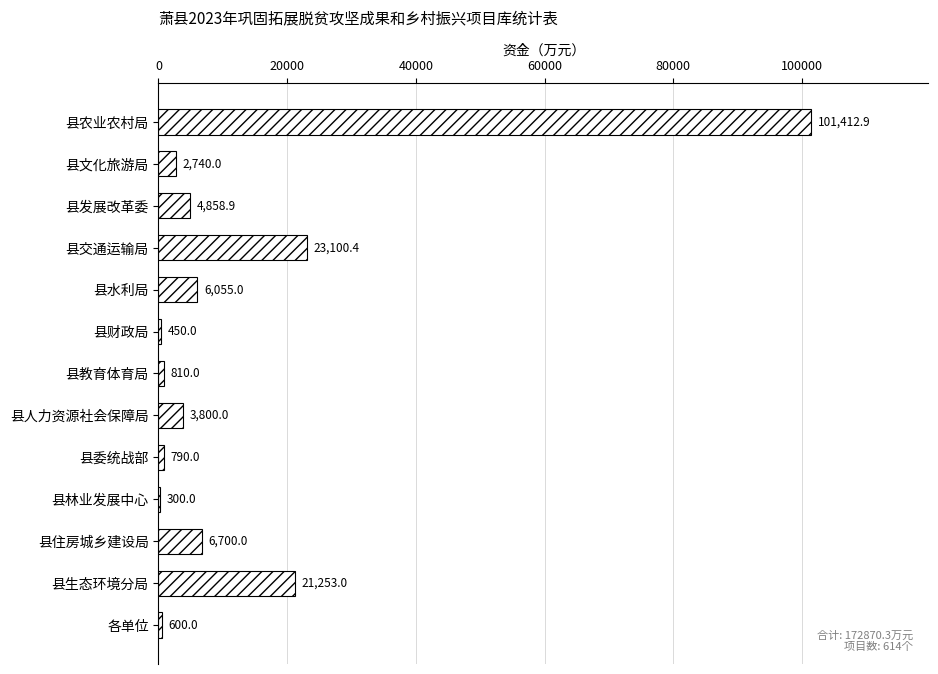

Which has a higher value, 县林业发展中心 or 县水利局?

县水利局